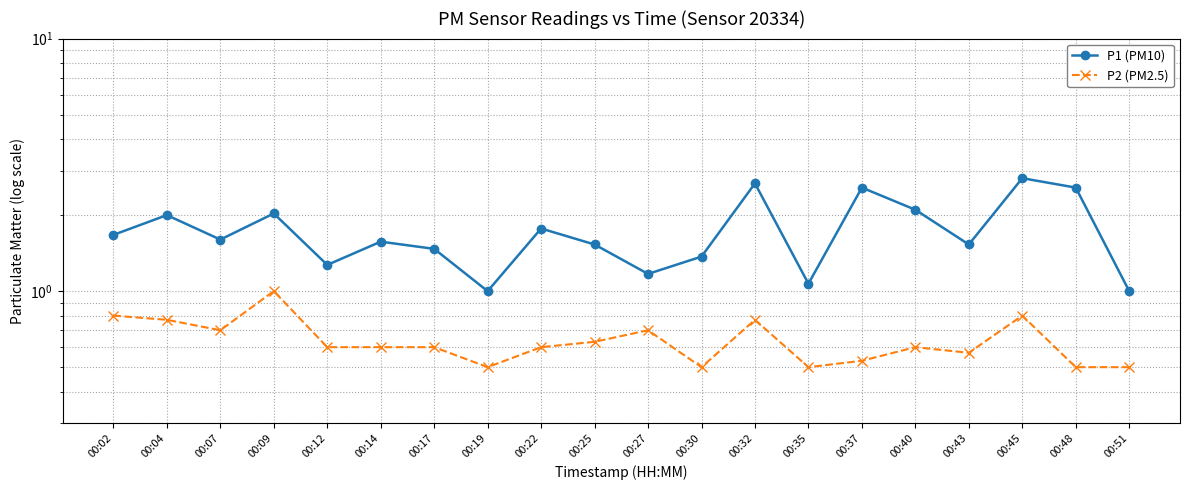

The P2 (PM2.5) series shows 0.4 at 00:02. True or false?

False